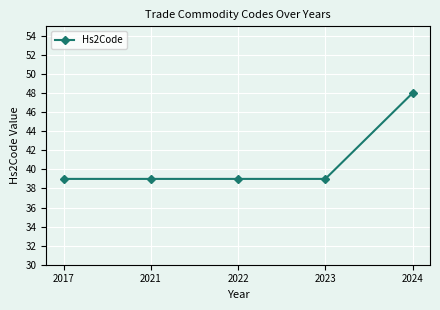

What is the ratio of the value at 2017 to the value at 2023?

1.0